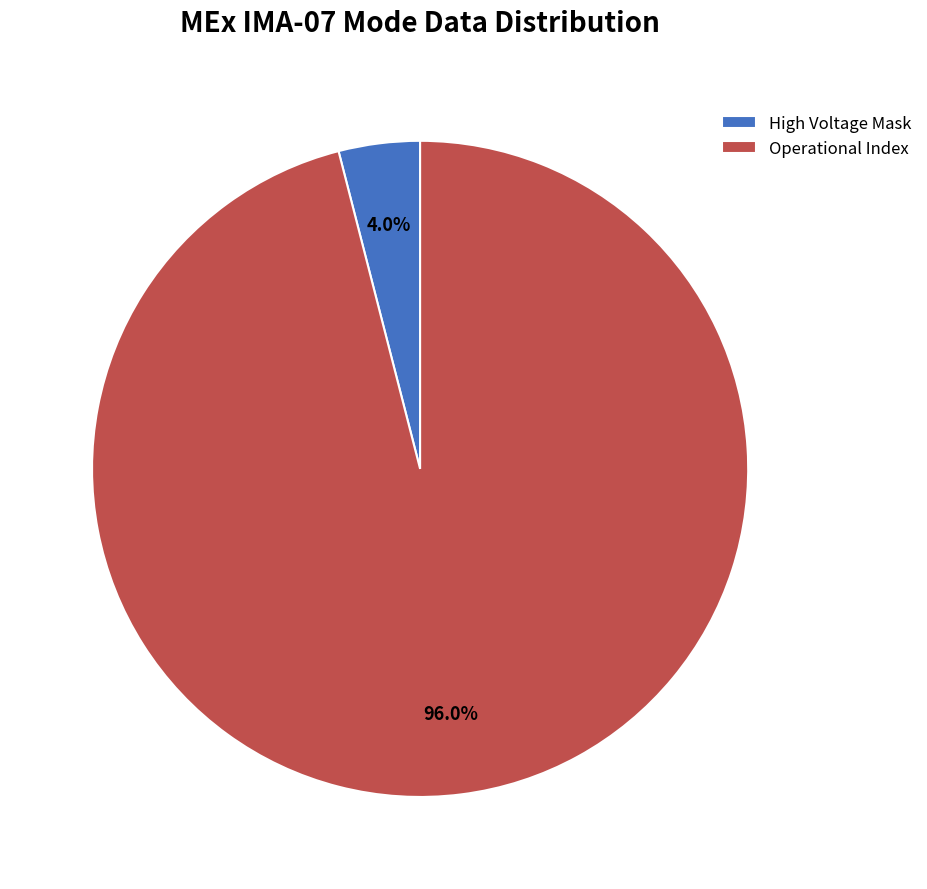

What is the total percentage of High Voltage Mask and Operational Index?

100.0%